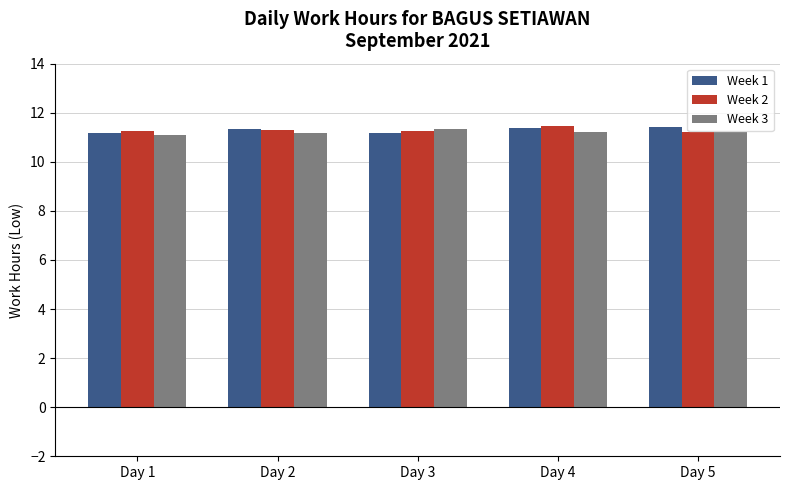

True or false: Week 3 has a value of 18.7 at Day 1.

False